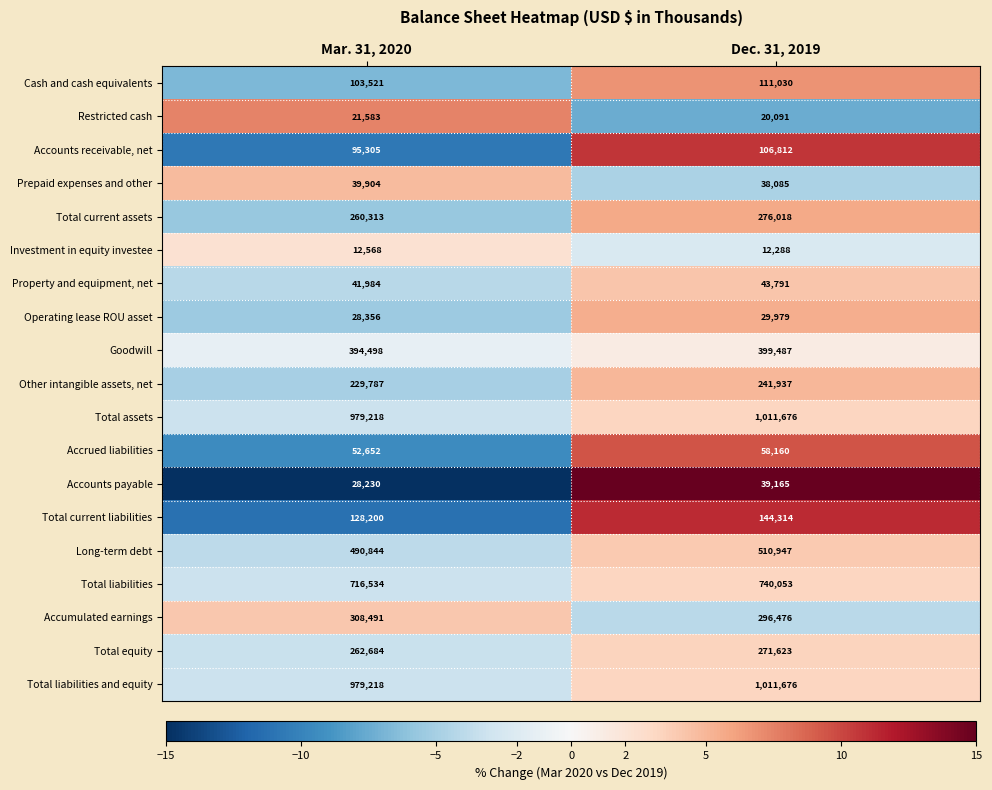

How many categories are shown in the chart?

2